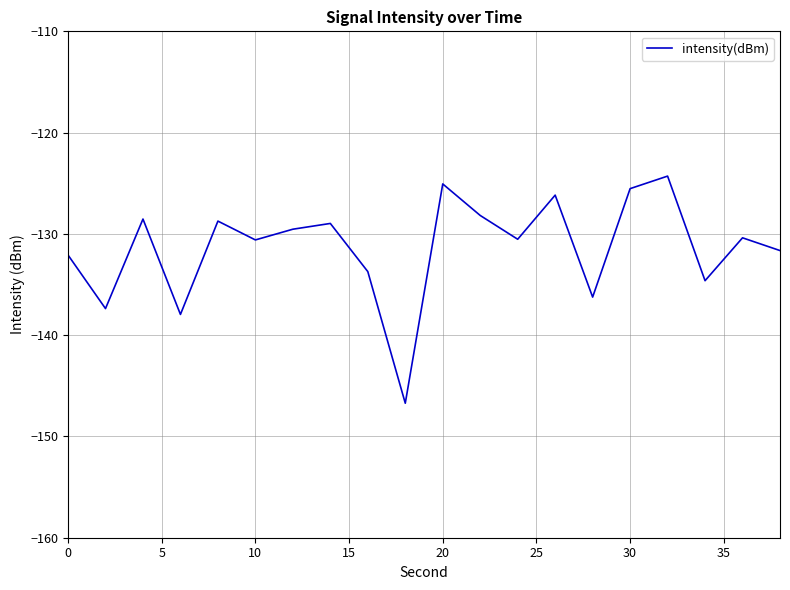

What is the difference between the maximum and minimum values?

22.4